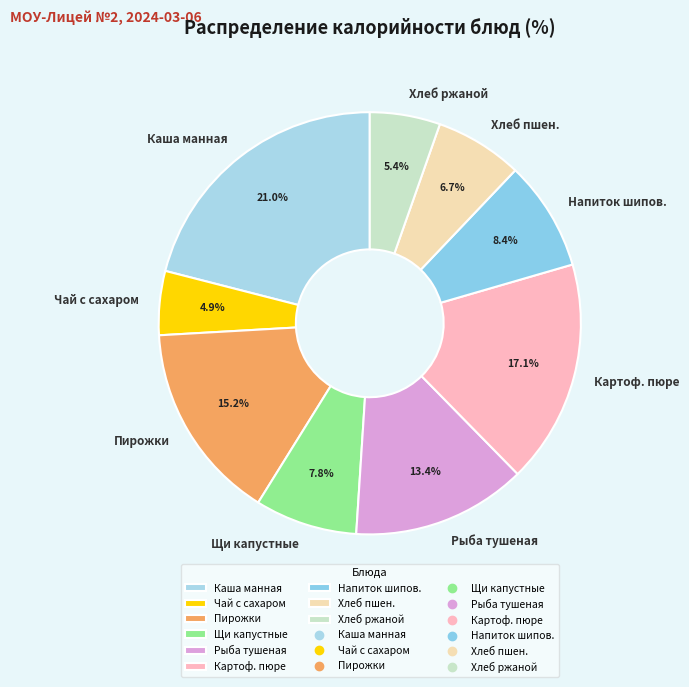

Does any single category account for the majority?

No